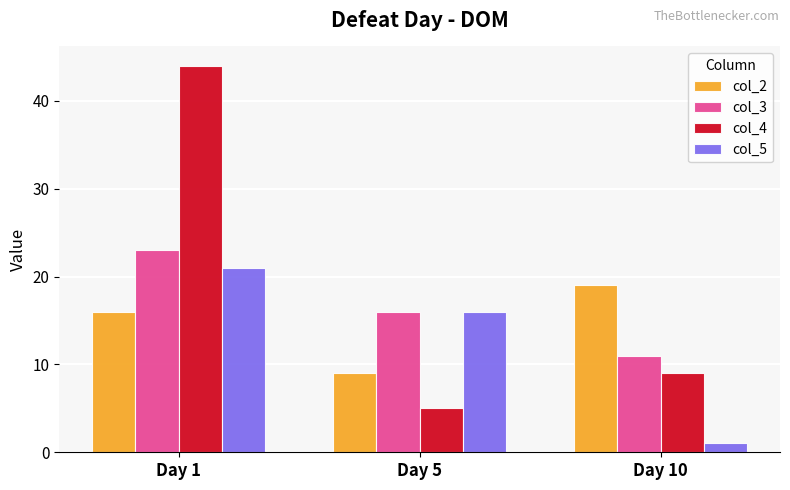

Which category has the highest value in the col_4 series?

Day 1